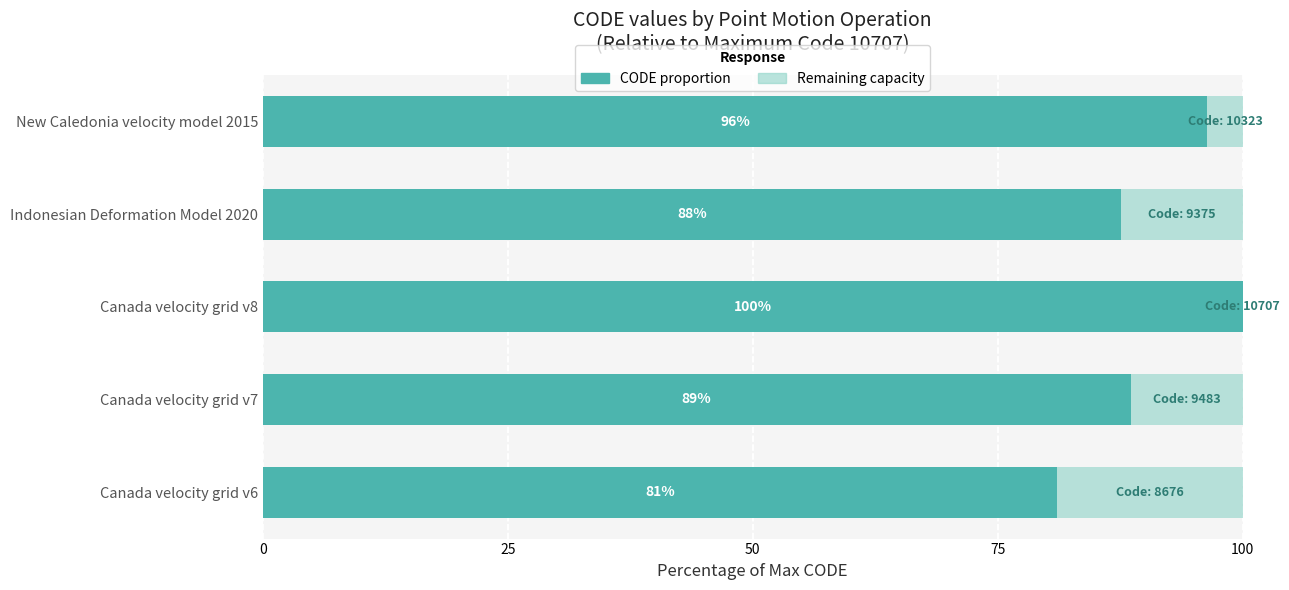

True or false: CODE proportion has a value of 87.6 at Indonesian Deformation Model 2020.

True